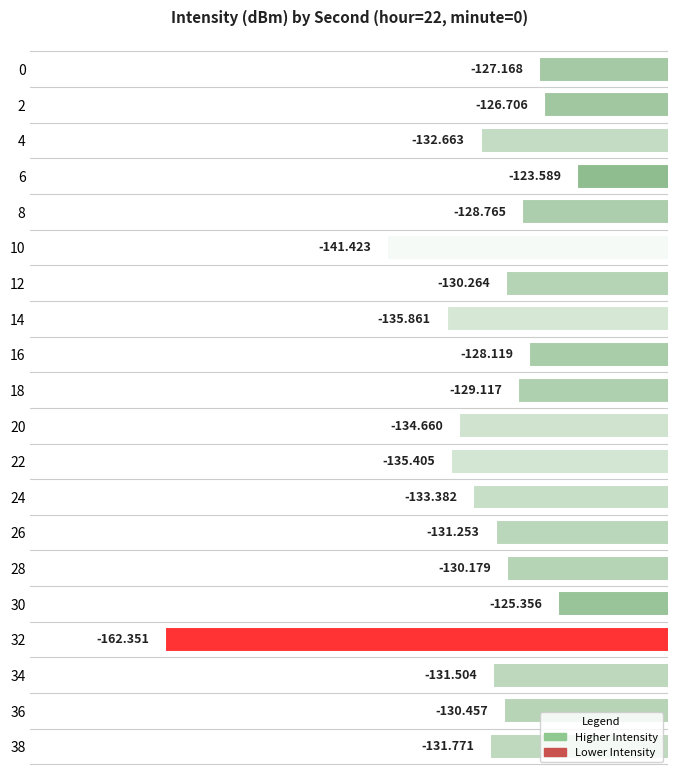

How many values exceed -130?

7